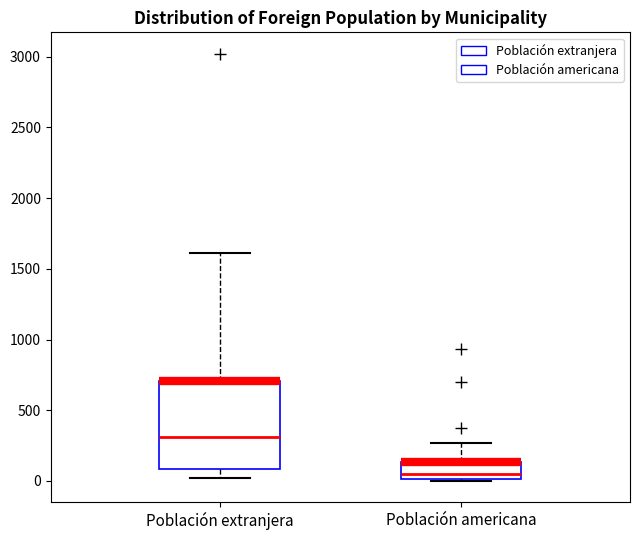

Which box's median line is the lowest?

Población americana